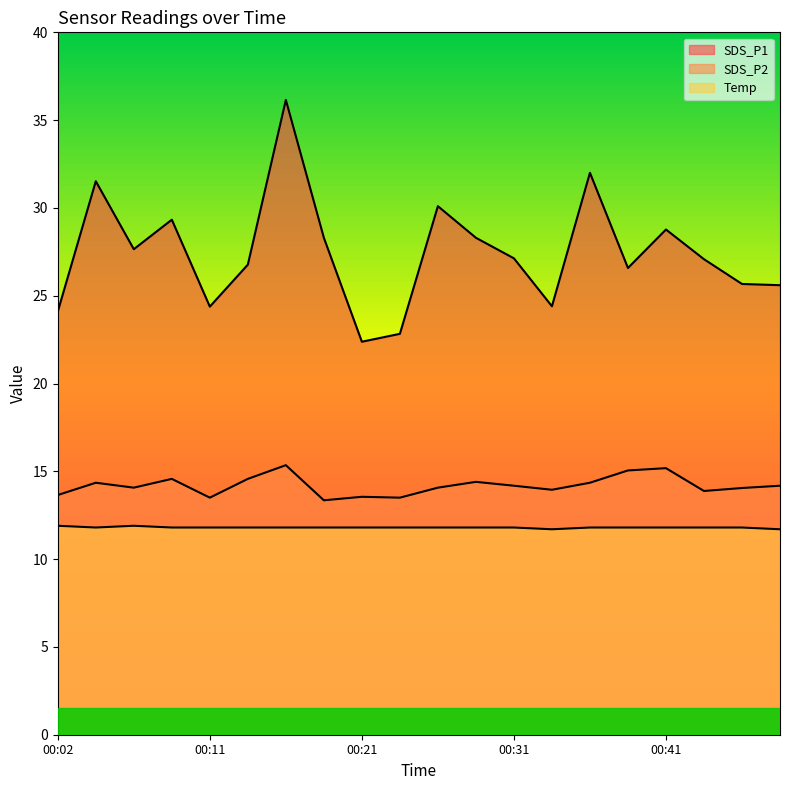

What is the greatest value displayed?

36.1